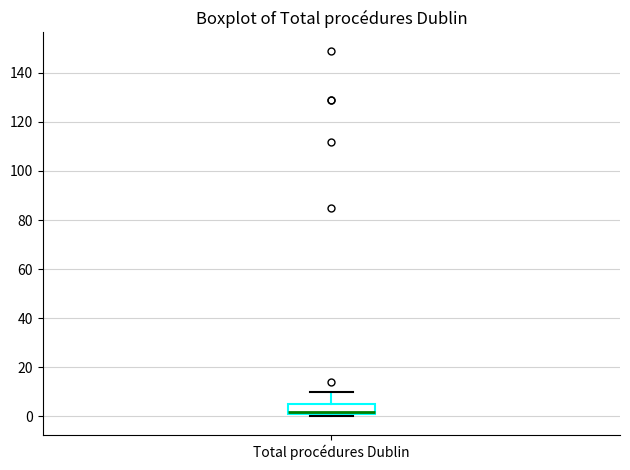

Transcribe this box plot: give where the median line is, the range the box spans, and where the two whiskers end, as read against the y-axis. The values are not printed on the chart, so give them approximately, as read against the axis.

median 2 (just above the box's lower edge), box 2 to 6, whiskers 0 to 10